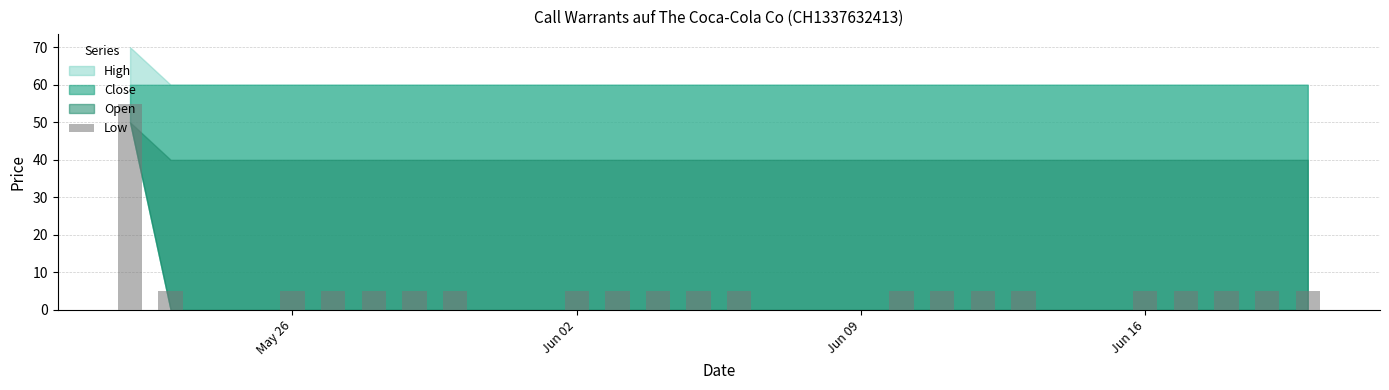

What is the greatest value displayed?

55